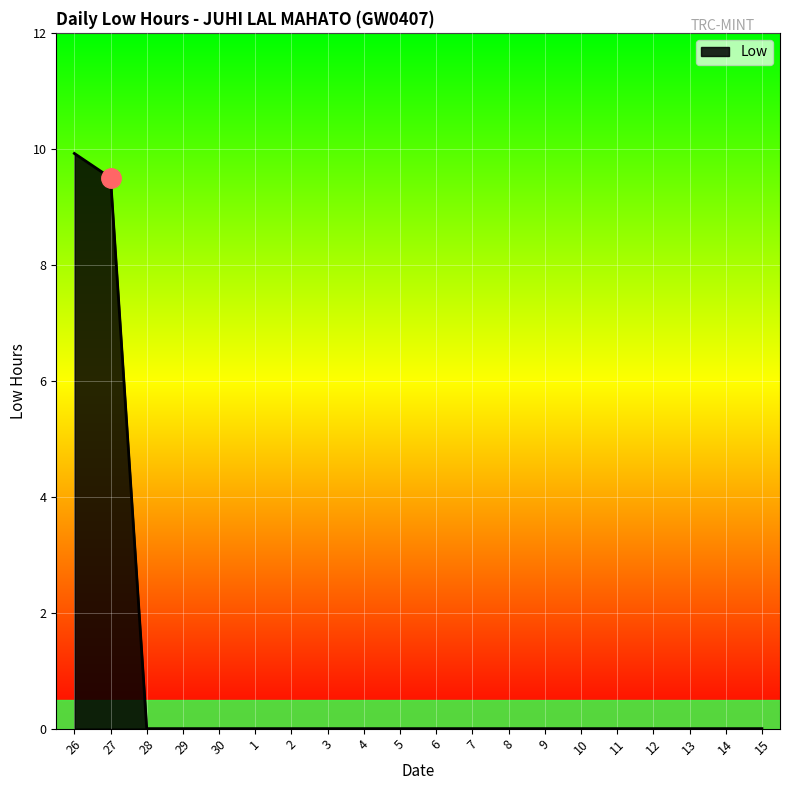

What is the change in value from 26 to 3?

-9.9